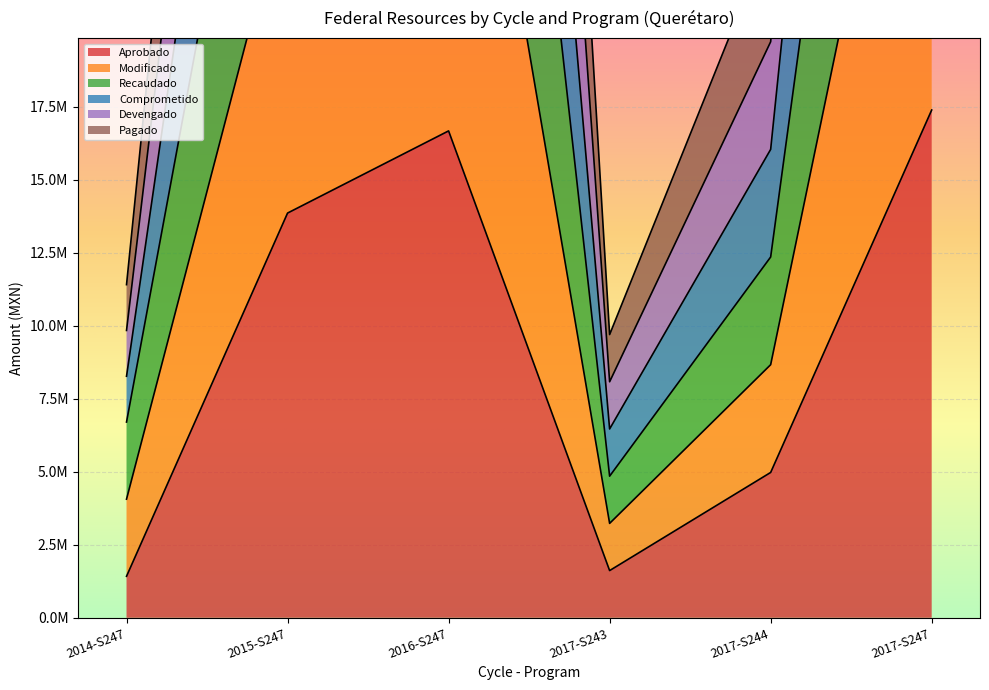

True or false: Comprometido and Modificado cross at least once.

False